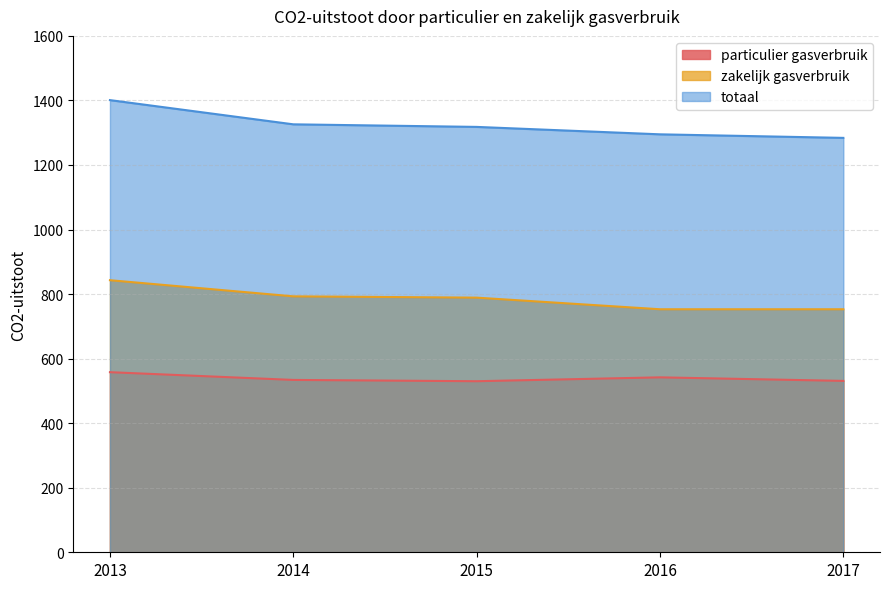

The value of particulier gasverbruik at 2016 is 542. True or false?

True